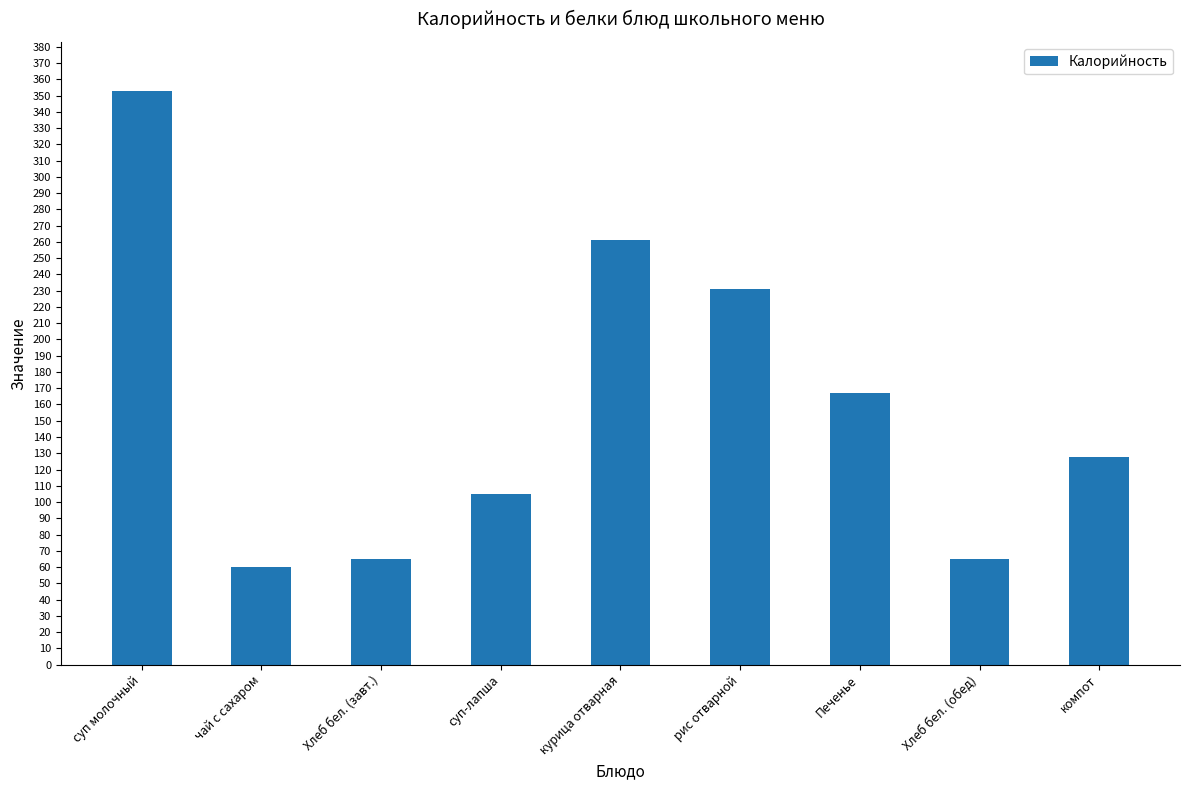

What is the minimum value shown in the chart?

60